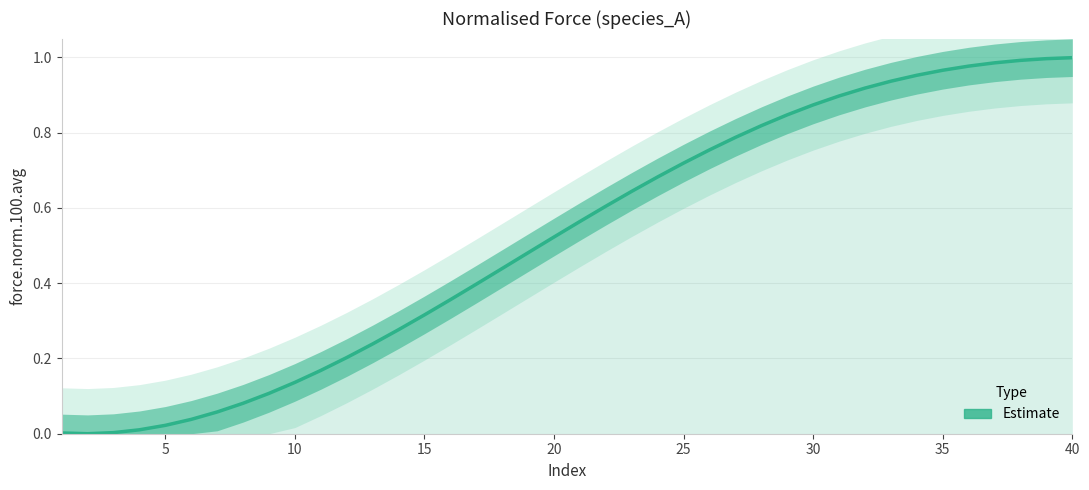

Is it true that the value at 15 is 0.0?

False